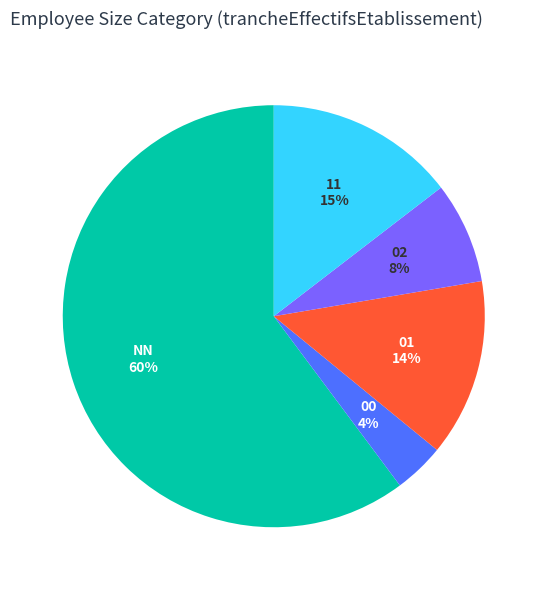

To the nearest percent, what is the average slice percentage?

20%